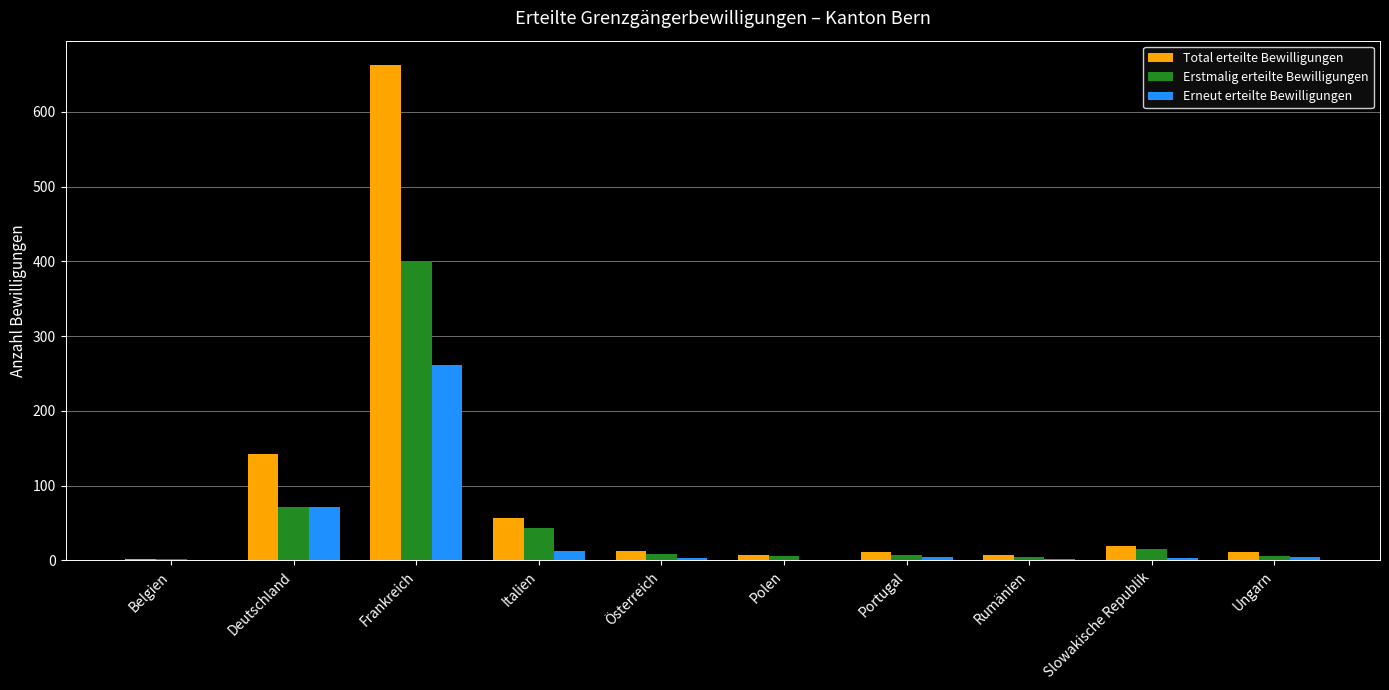

What is the maximum value for Erstmalig erteilte Bewilligungen?

401